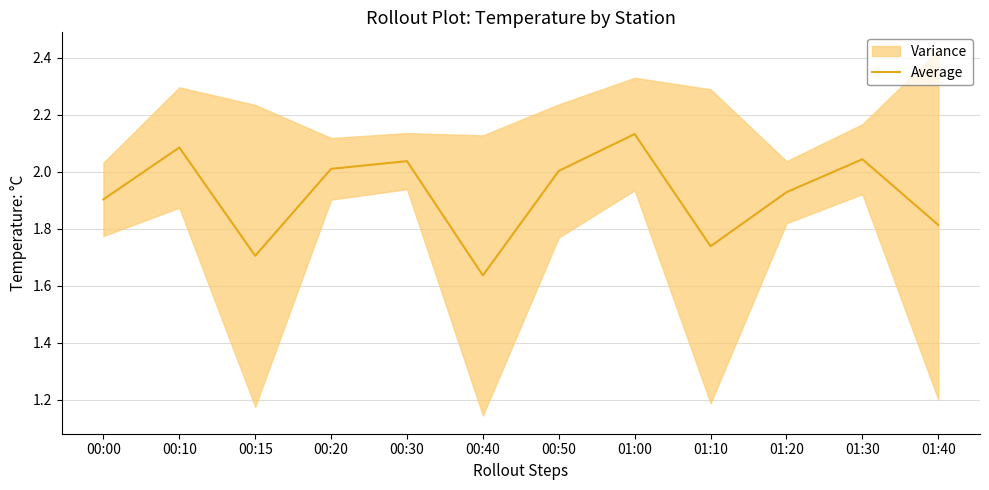

What is the smallest value displayed?

1.6